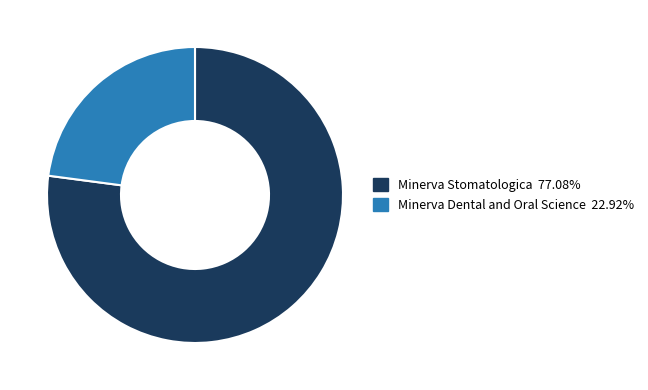

What is the smallest slice in the pie chart?

Minerva Dental and Oral Science